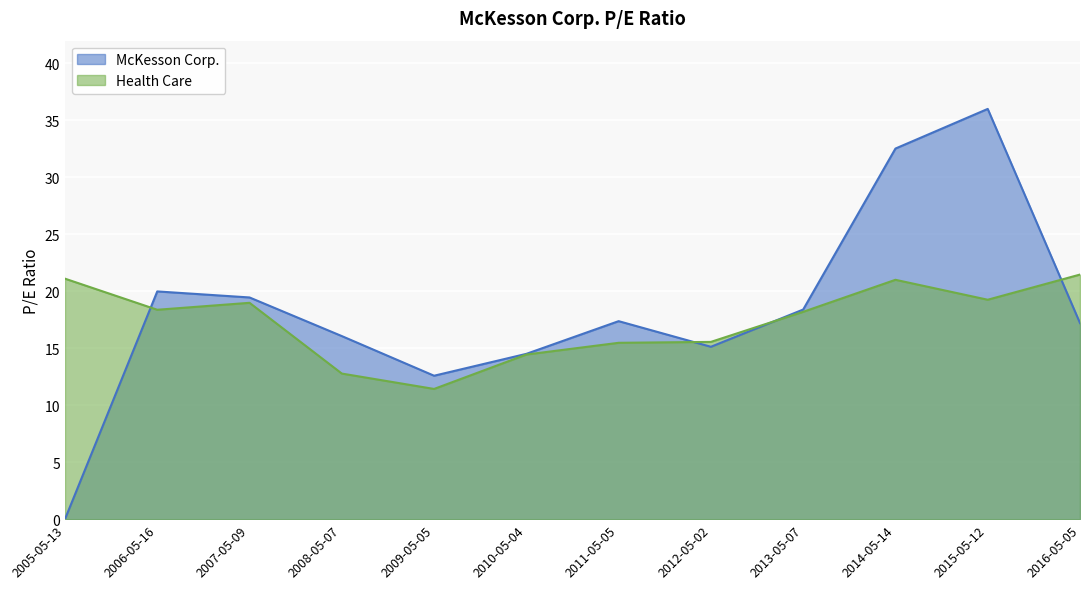

At which label does Health Care first exceed 18?

2005-05-13